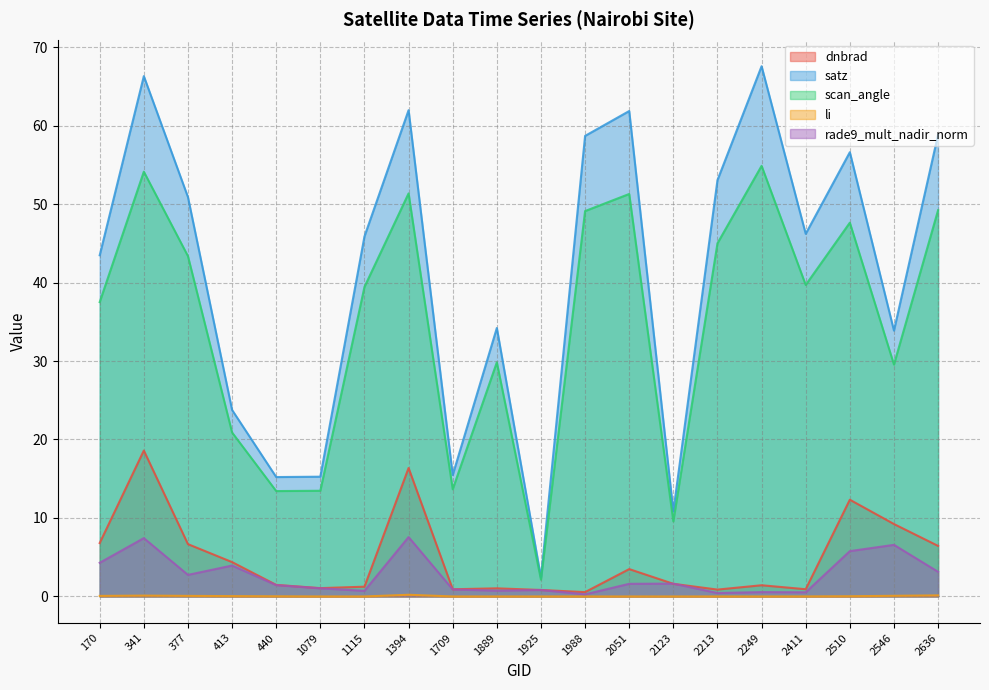

Which series has the largest total across all categories?

satz